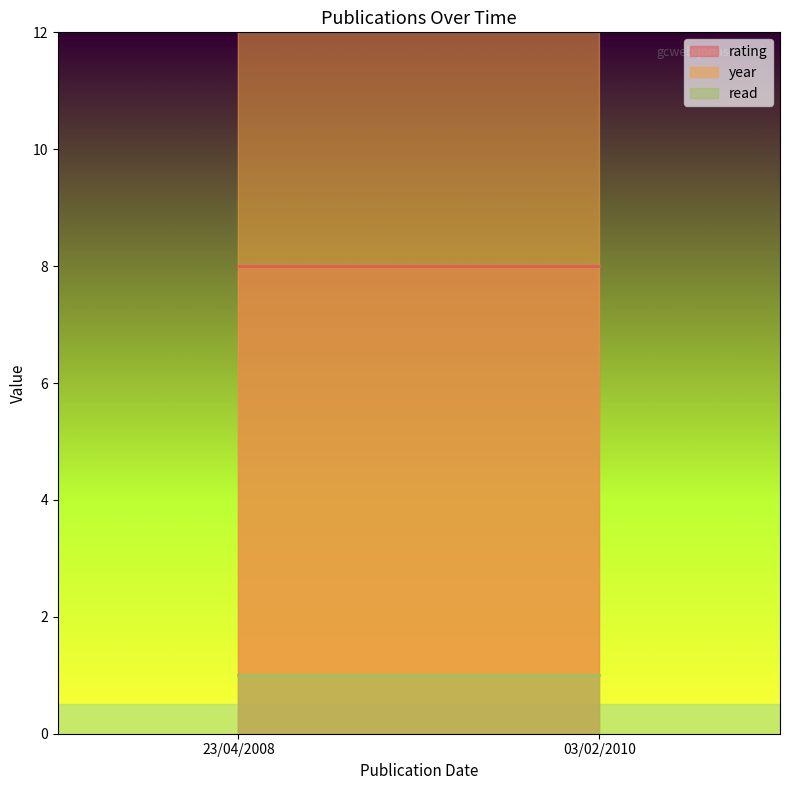

Reading left to right, extract all data points from this chart.

rating: 23/04/2008=8	03/02/2010=8
year: 23/04/2008=2008	03/02/2010=2010
read: 23/04/2008=1	03/02/2010=1